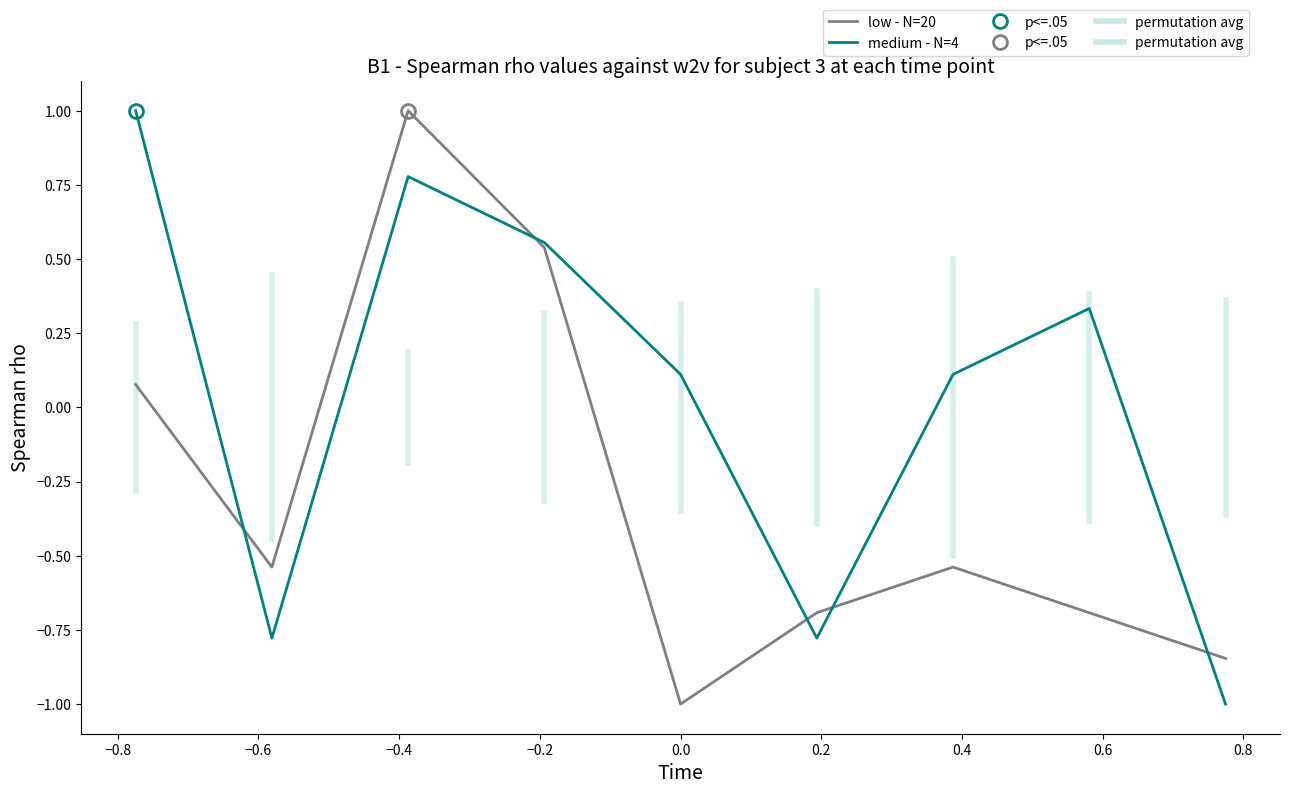

List the series in order of their overall mean, lowest first.

low - N=20, medium - N=4